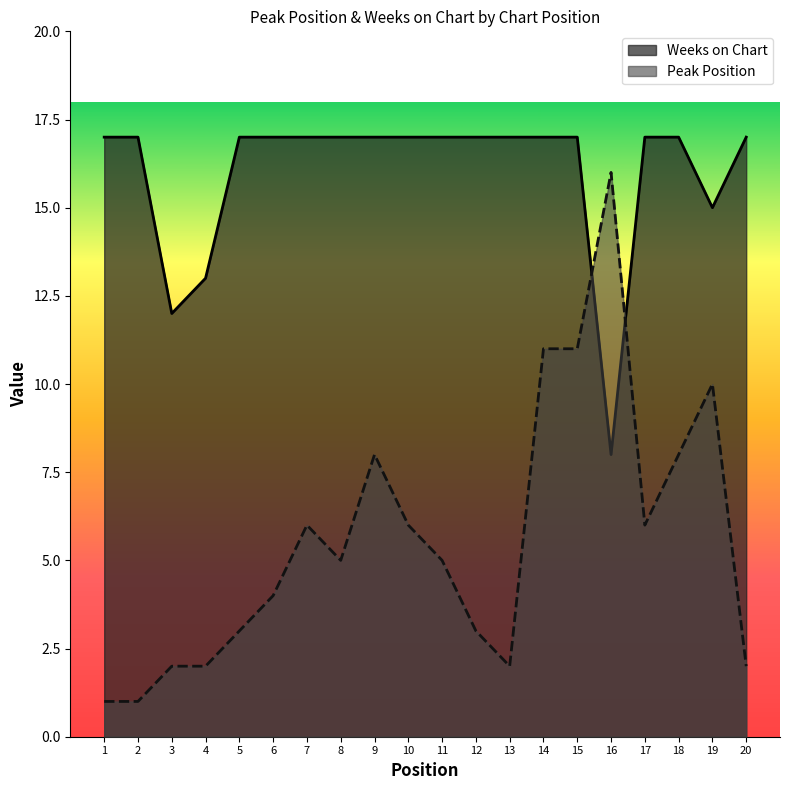

What are all the series names shown in the legend?

Weeks on Chart, Peak Position